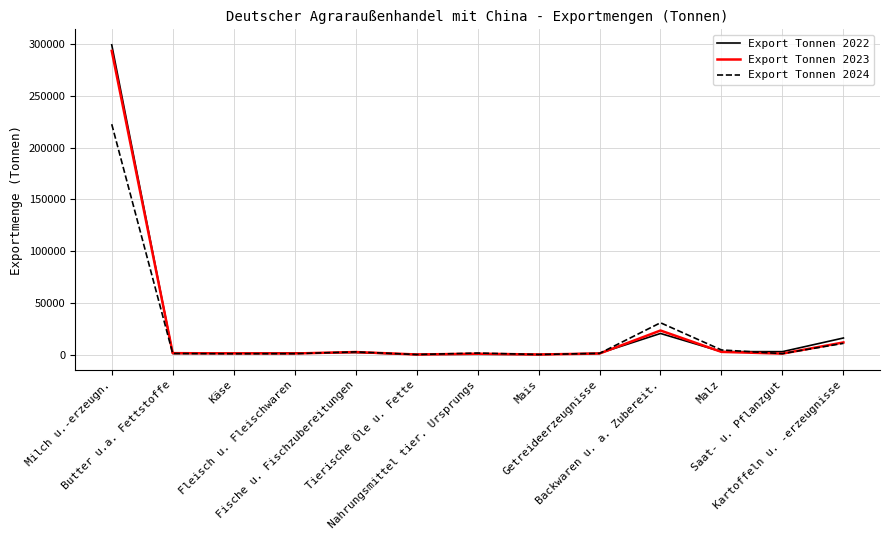

Which series has the largest range (max minus min)?

Export Tonnen 2022